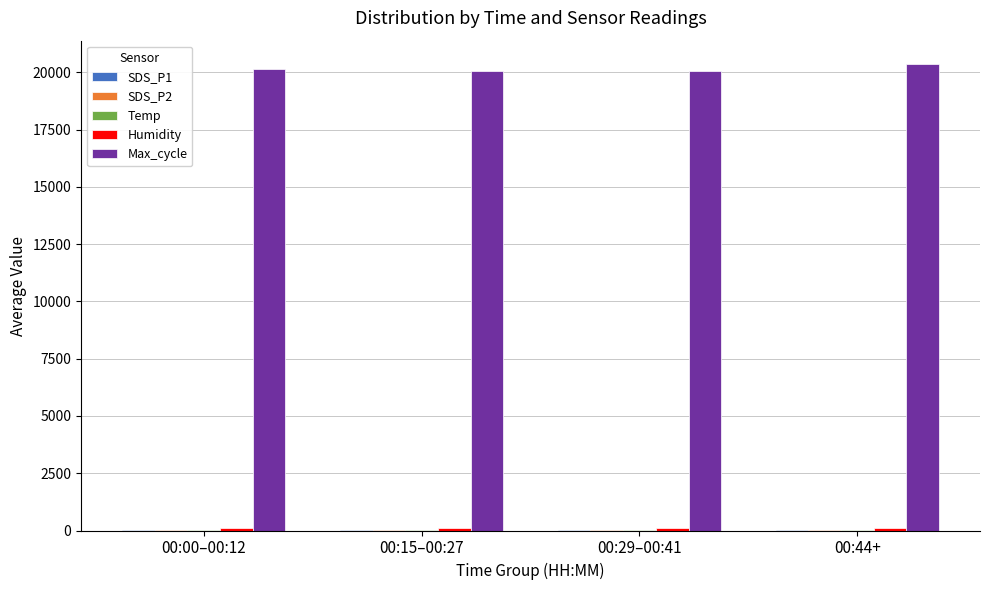

Which series has the largest total across all categories?

Max_cycle